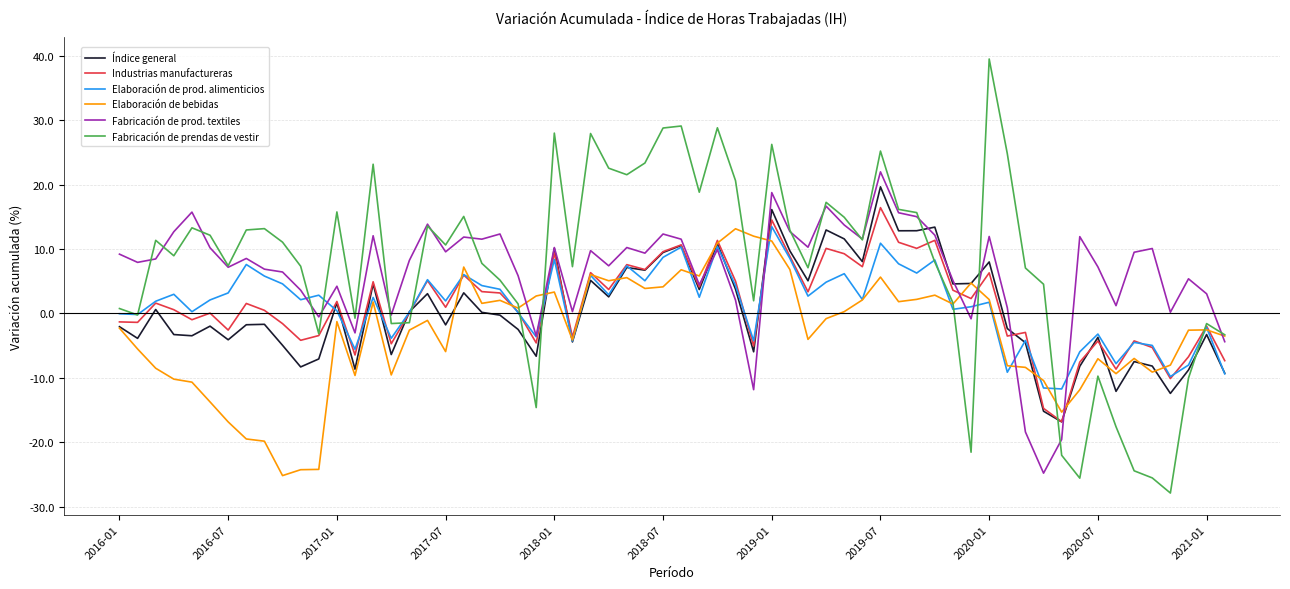

Which series has the widest spread of values?

Fabricación de prendas de vestir